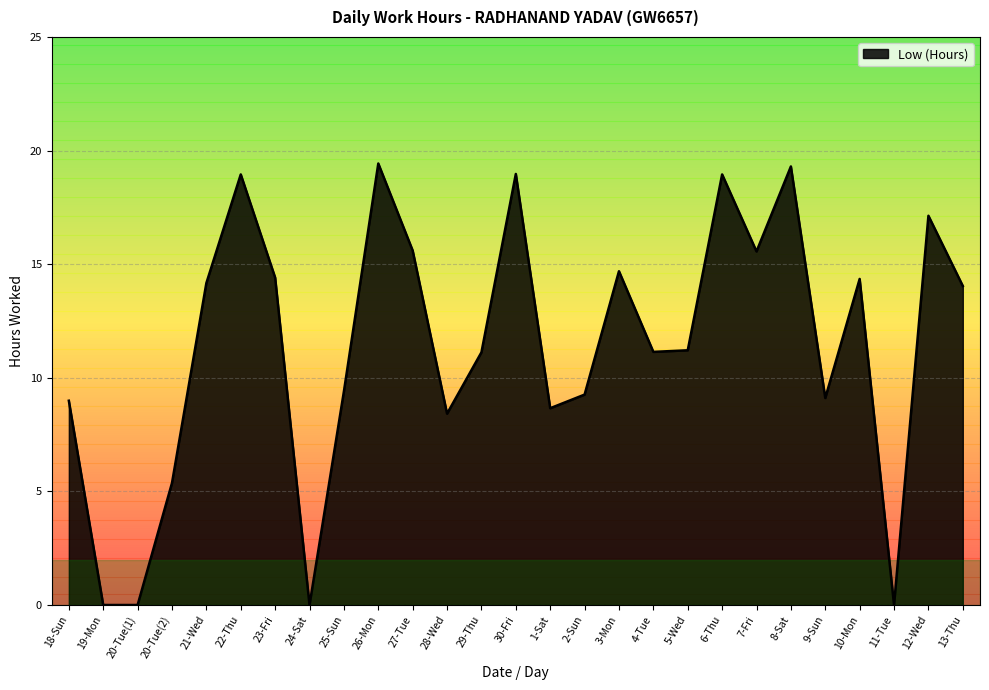

Between 13-Thu and 9-Sun, which is larger?

13-Thu